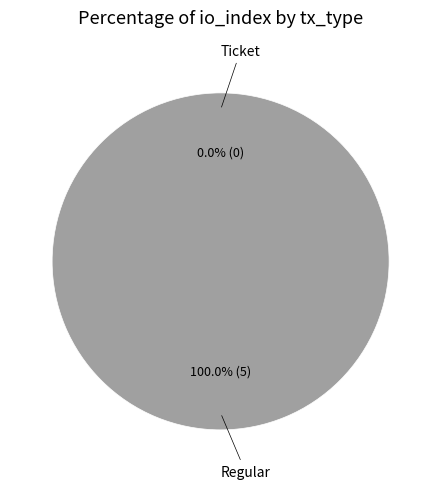

Is it true that Regular is 99% of the pie?

False